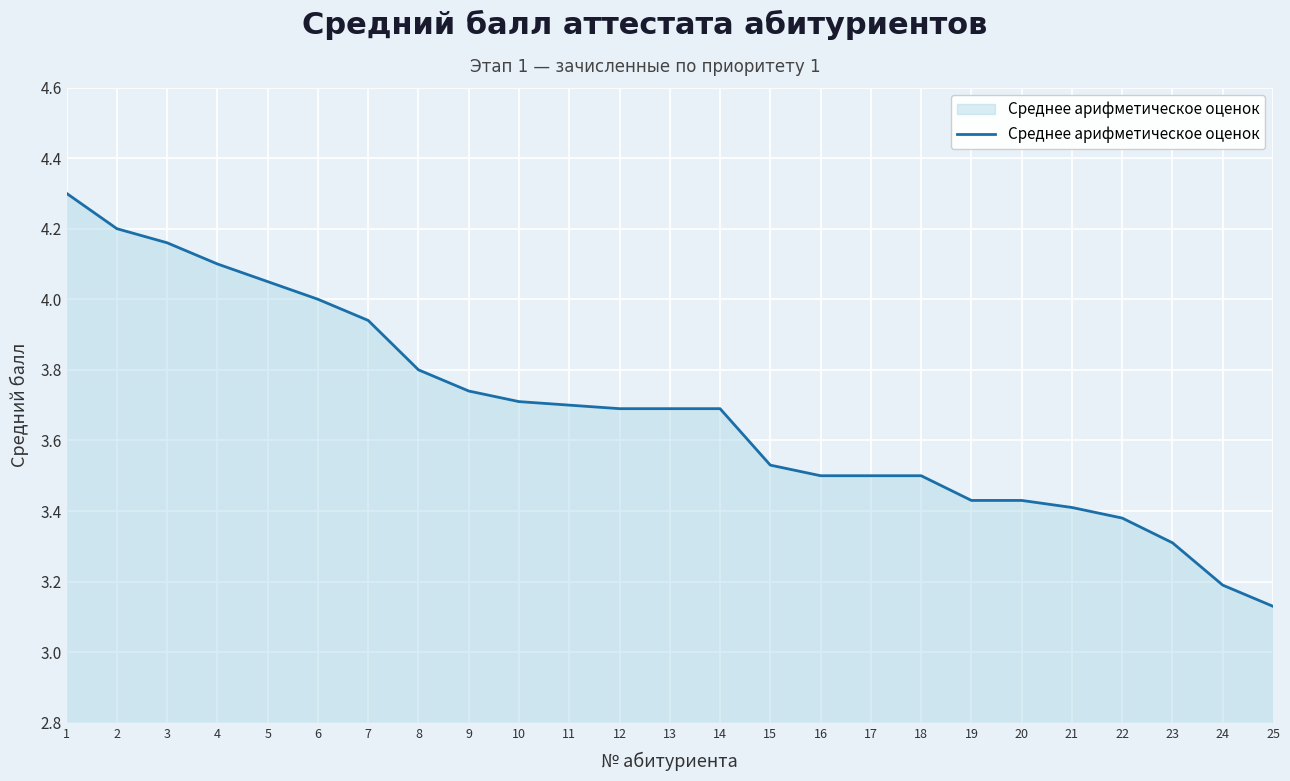

True or false: the data shows 3.7 at 9.

True